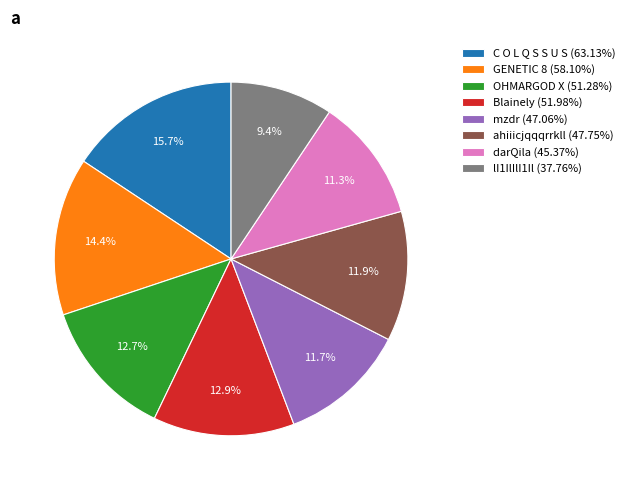

What is the total percentage of C O L Q S S U S and lI1IlIlI1Il?

25.1%